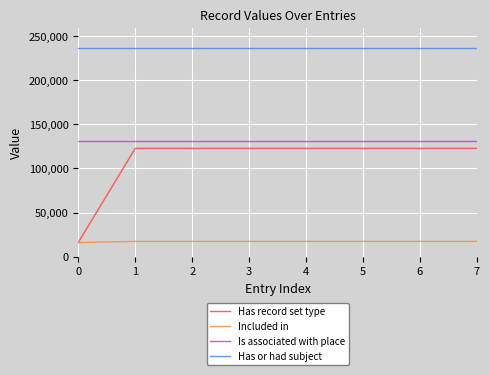

The Has or had subject series shows 236345 at 2. True or false?

True